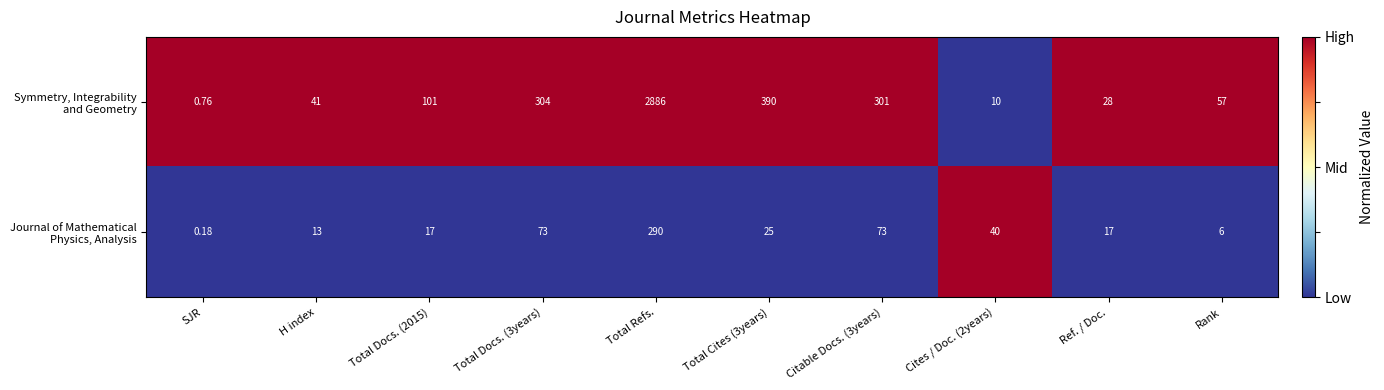

At which category is the sum across all series the highest?

Total Refs.